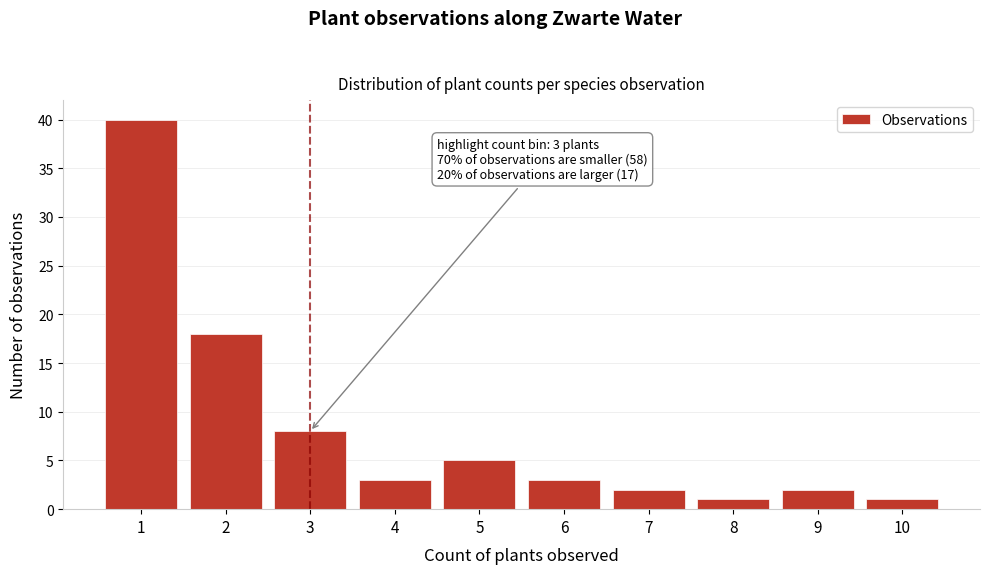

Reading left to right, what are all the values shown in this chart?

40	18	8	3	5	3	2	1	2	1